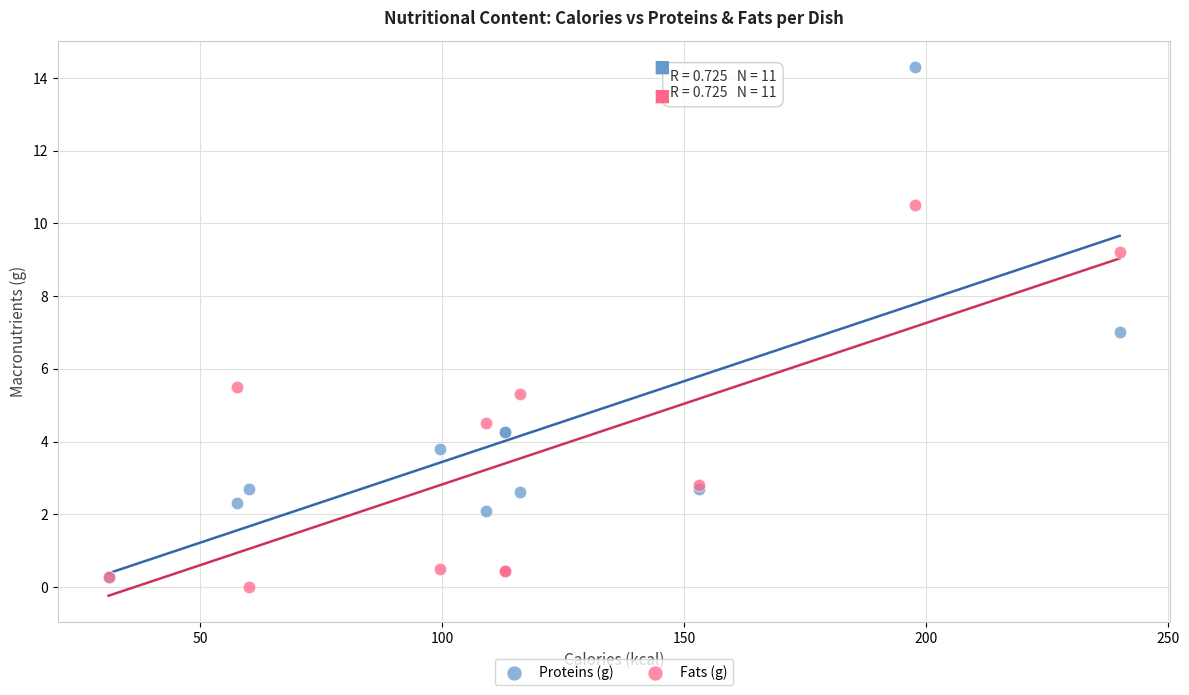

Which series has the widest spread of Y values?

Proteins (g)